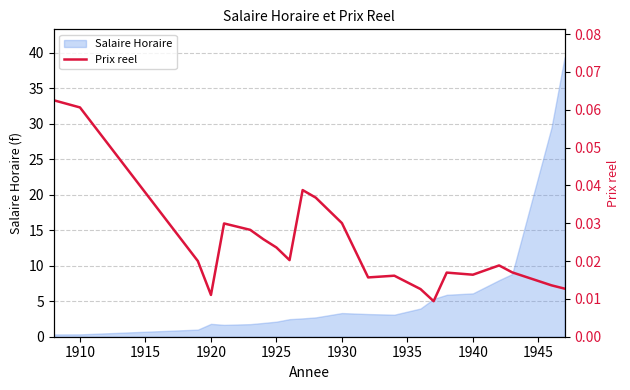

Does the chart display data point markers on the line(s)?

No